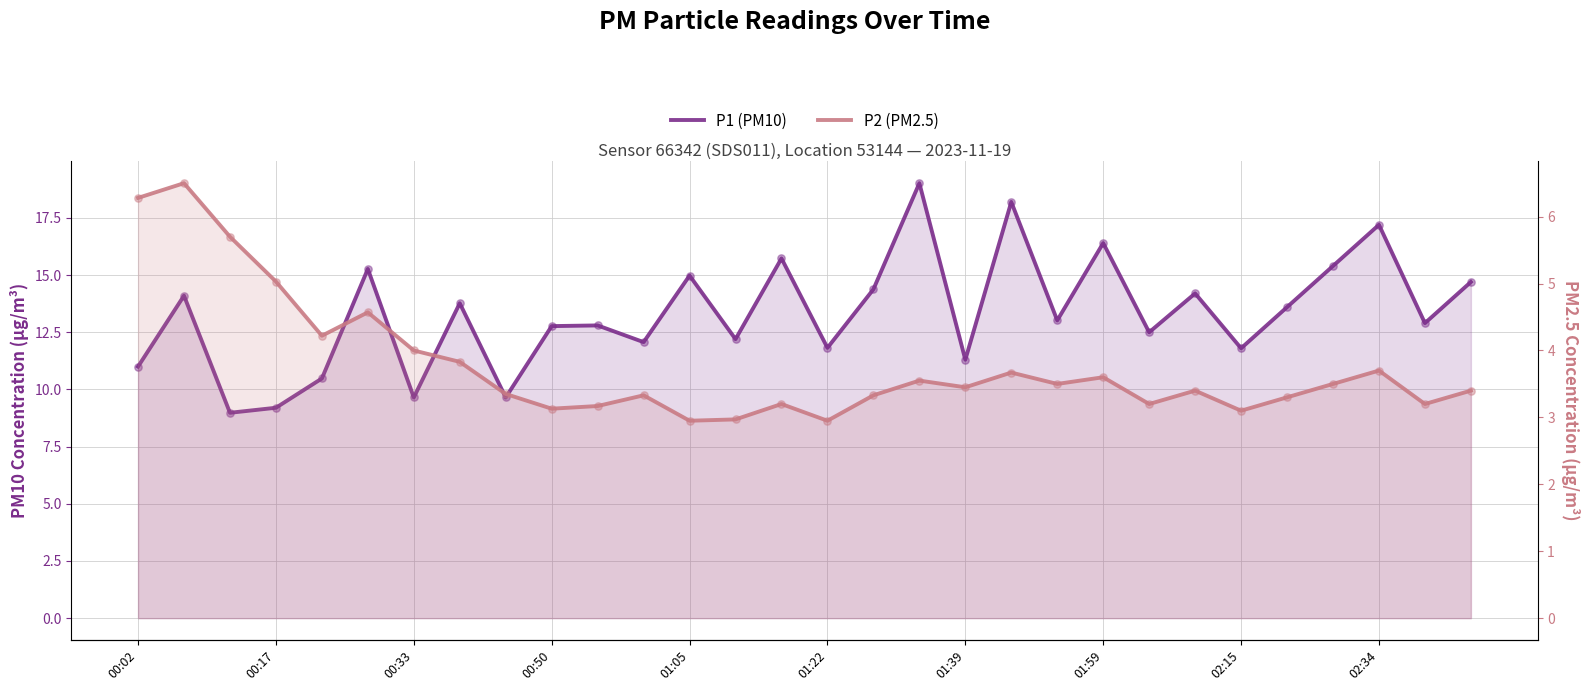

Which series reaches the maximum Y coordinate?

P1 (PM10)